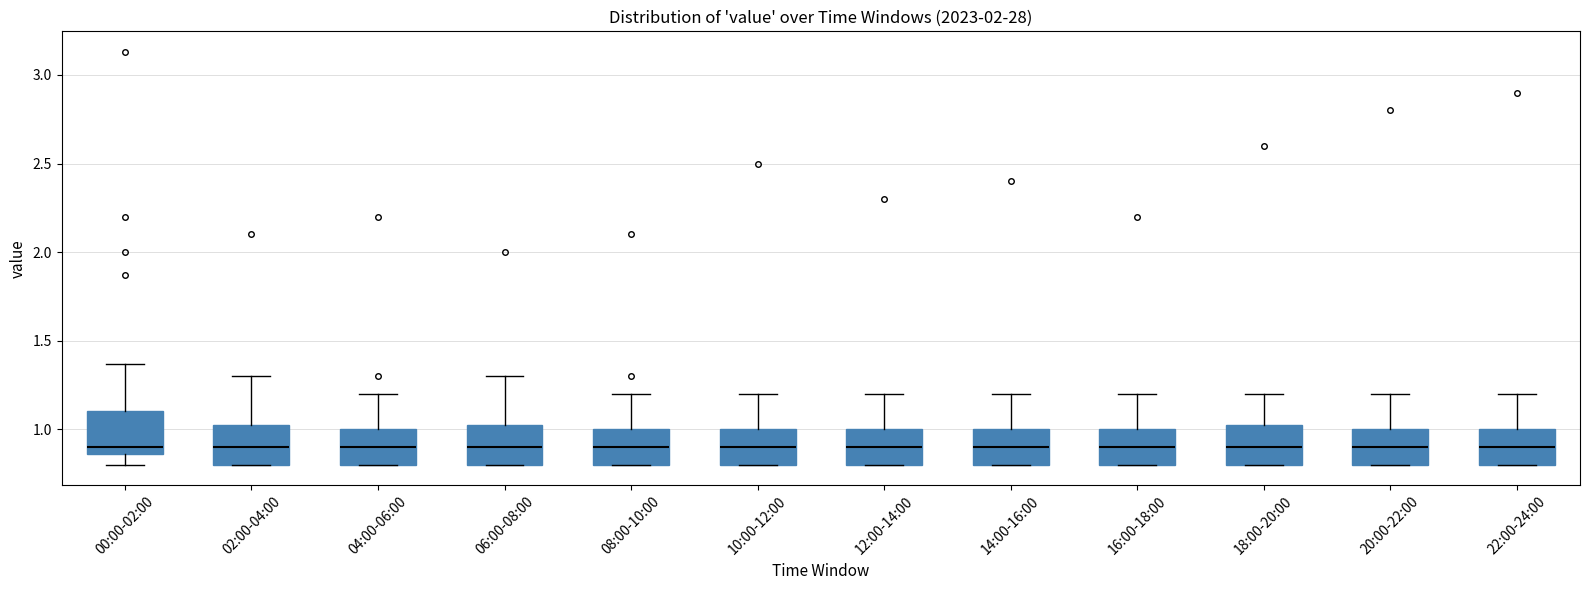

Reading left to right, read every box against the y-axis: the position of its median line, the range the box covers, and the ends of its whiskers. The values are not printed on the chart, so give them approximately, as read against the axis.

00:00-02:00: median 0.90, box 0.85 to 1.10, whiskers 0.80 to 1.35
02:00-04:00: median 0.90, box 0.80 to 1.05, whiskers 0.80 to 1.30
04:00-06:00: median 0.90, box 0.80 to 1.00, whiskers 0.80 to 1.20
06:00-08:00: median 0.90, box 0.80 to 1.05, whiskers 0.80 to 1.30
08:00-10:00: median 0.90, box 0.80 to 1.00, whiskers 0.80 to 1.20
10:00-12:00: median 0.90, box 0.80 to 1.00, whiskers 0.80 to 1.20
12:00-14:00: median 0.90, box 0.80 to 1.00, whiskers 0.80 to 1.20
14:00-16:00: median 0.90, box 0.80 to 1.00, whiskers 0.80 to 1.20
16:00-18:00: median 0.90, box 0.80 to 1.00, whiskers 0.80 to 1.20
18:00-20:00: median 0.90, box 0.80 to 1.05, whiskers 0.80 to 1.20
20:00-22:00: median 0.90, box 0.80 to 1.00, whiskers 0.80 to 1.20
22:00-24:00: median 0.90, box 0.80 to 1.00, whiskers 0.80 to 1.20